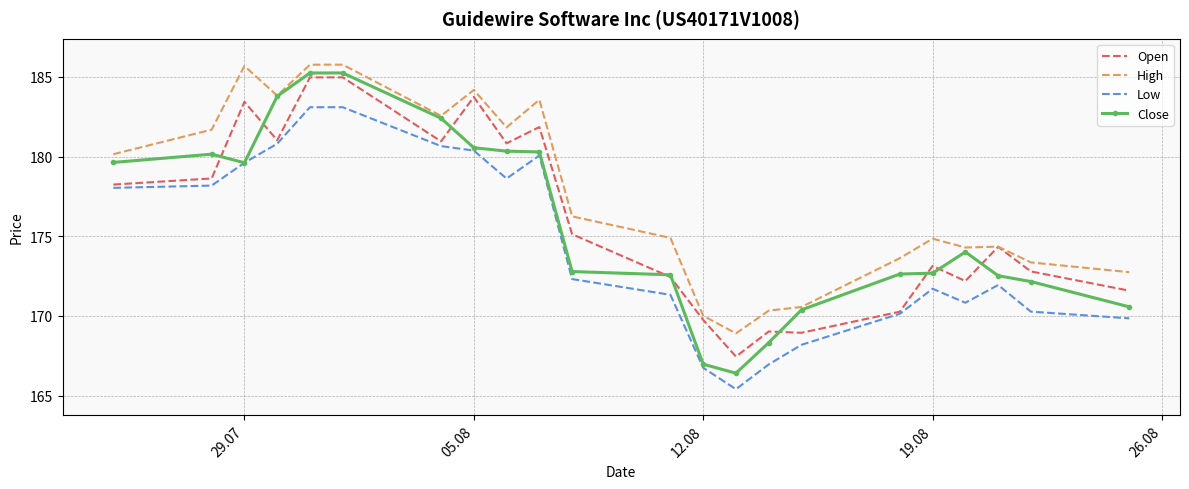

Which series has the largest range (max minus min)?

Close